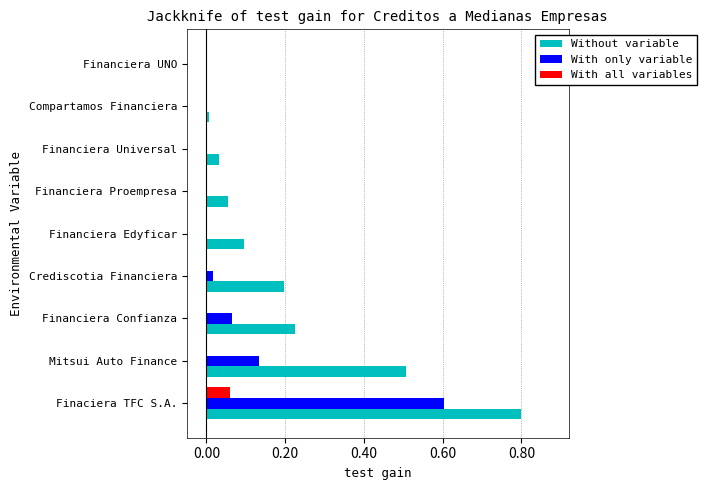

At which category is the sum across all series the highest?

Finaciera TFC S.A.